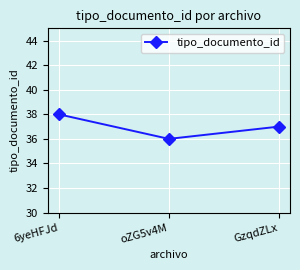

What is the difference between the values at oZG5v4M and GzqdZLx?

1